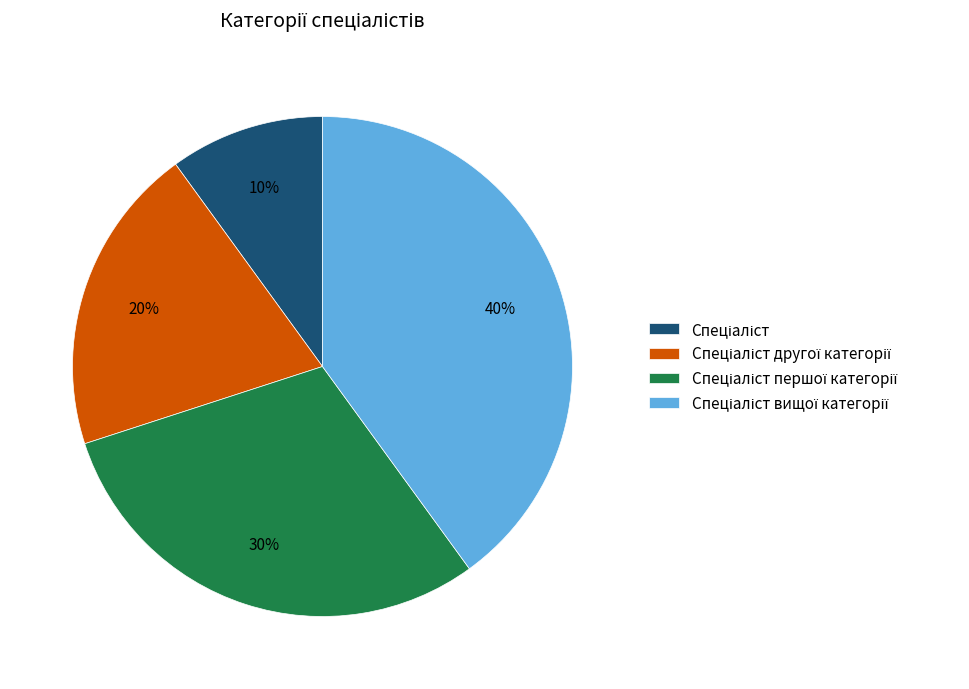

Is there a majority slice in this chart?

No